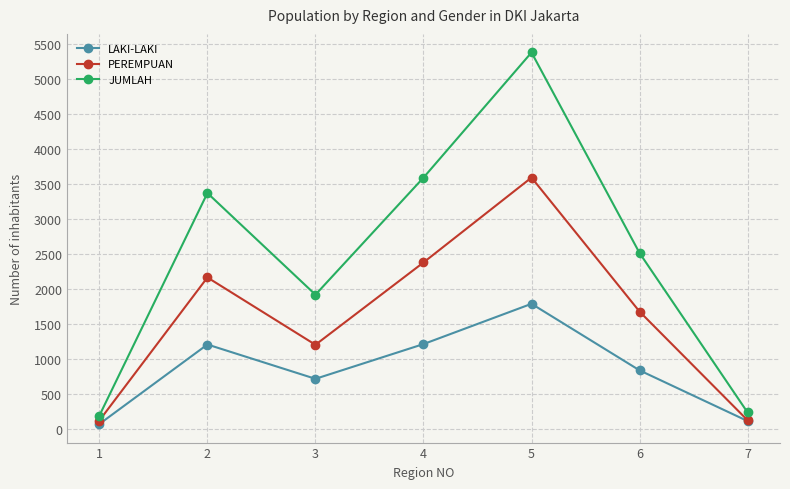

Which series has the largest total across all categories?

JUMLAH